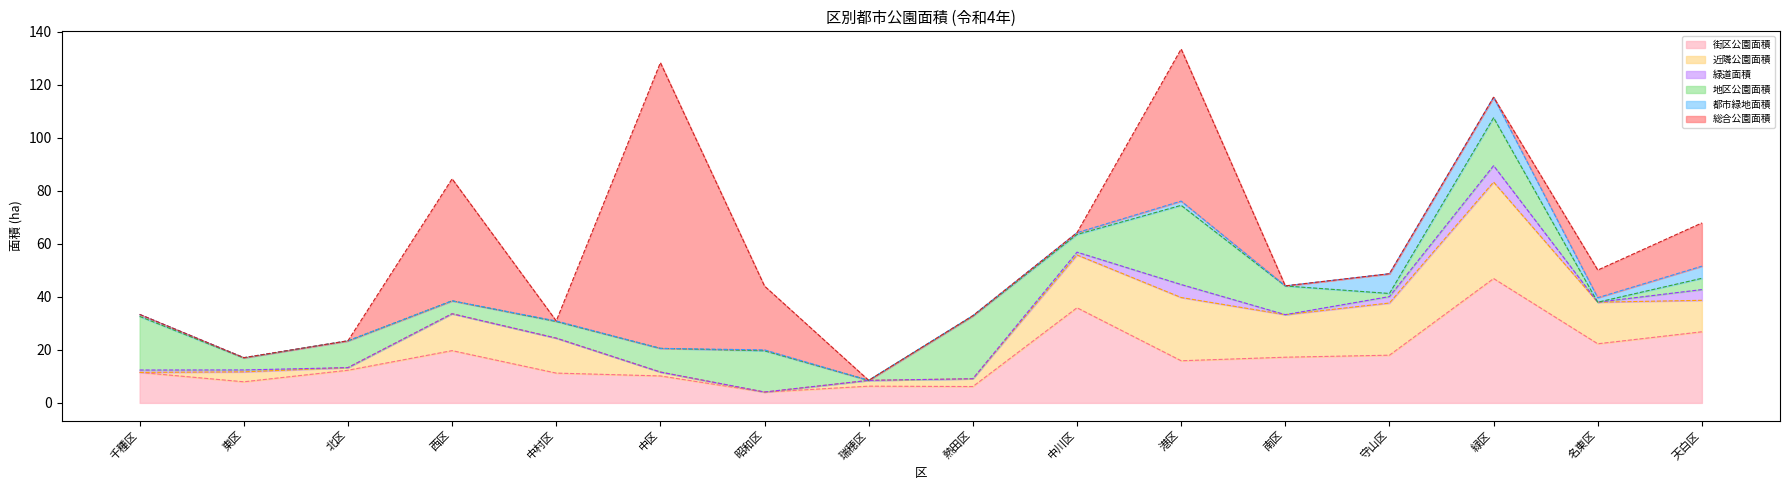

True or false: 都市緑地面積 has more than 0 points higher than both neighbors.

True